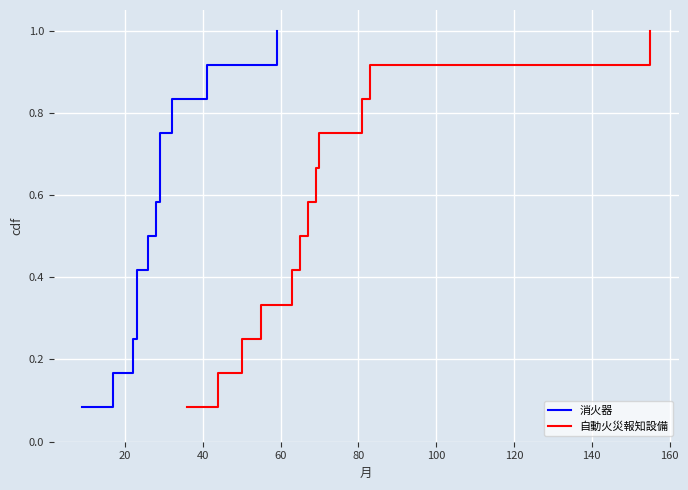

What is the highest value of the 自動火災報知設備 series?

1.0